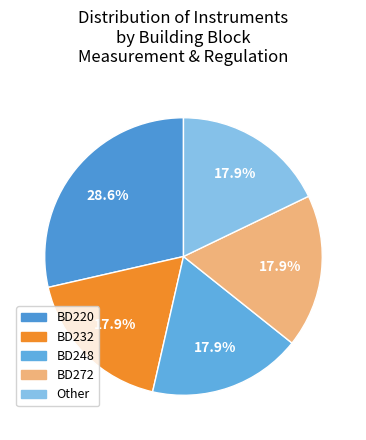

Rank the categories by value from lowest to highest.

BD232, BD248, BD272, Other, BD220